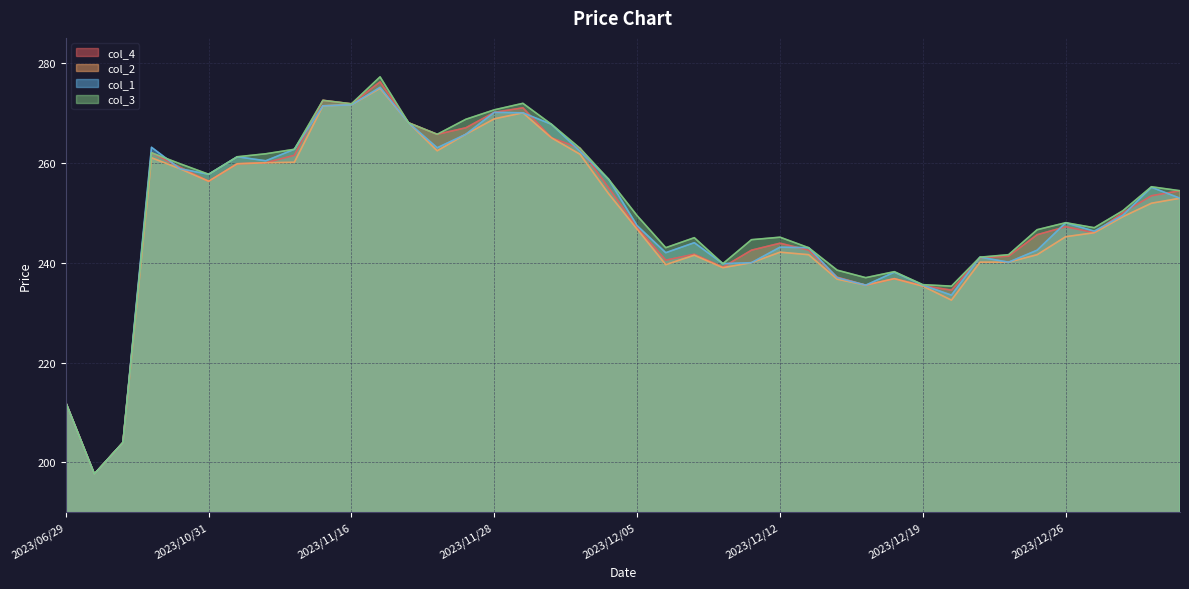

What are all the series names shown in the legend?

col_4, col_2, col_1, col_3